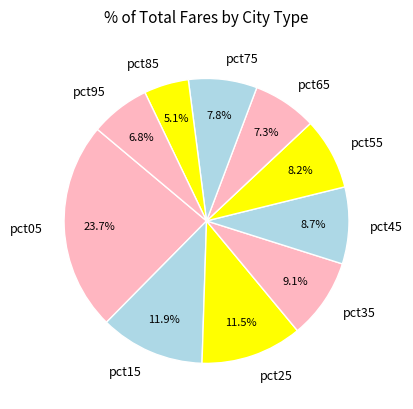

Is there any slice that represents more than half of the pie?

No